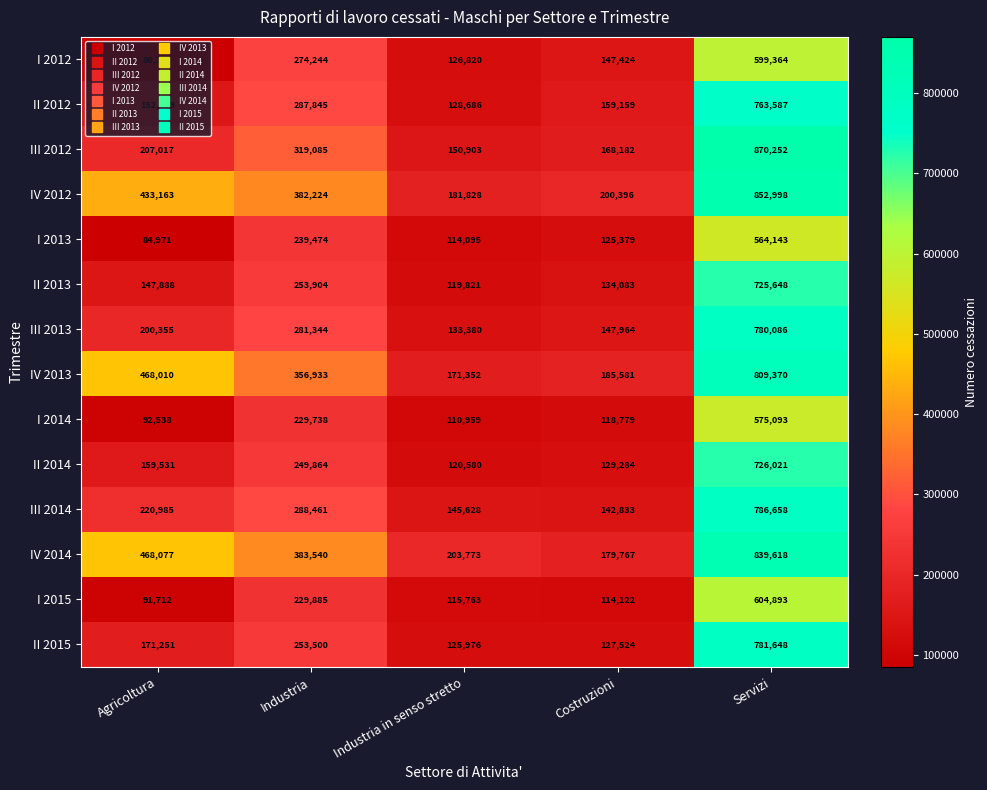

What is the difference between the maximum and second lowest values in the IV 2014 series?

635845